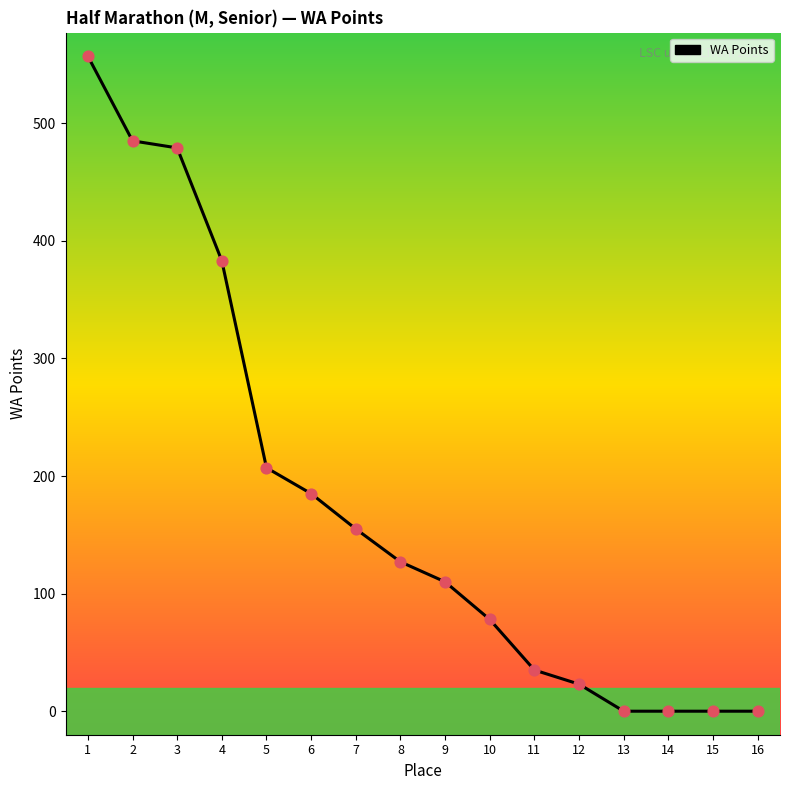

Between 12 and 3, which is larger?

3